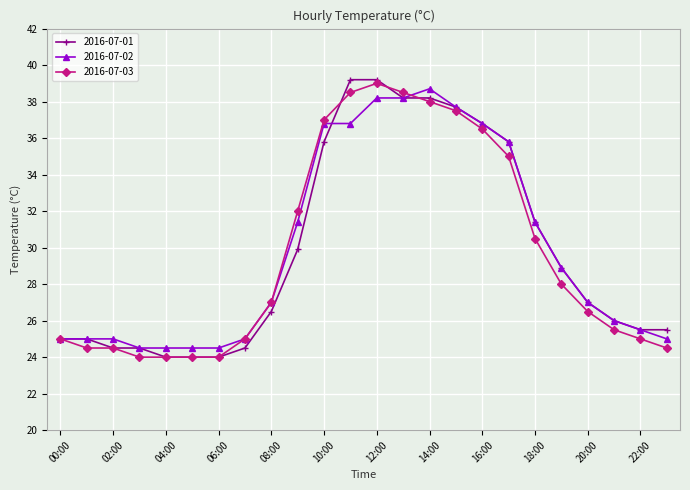

What is the value of the 2016-07-01 point at the 21st from the left?

27.0